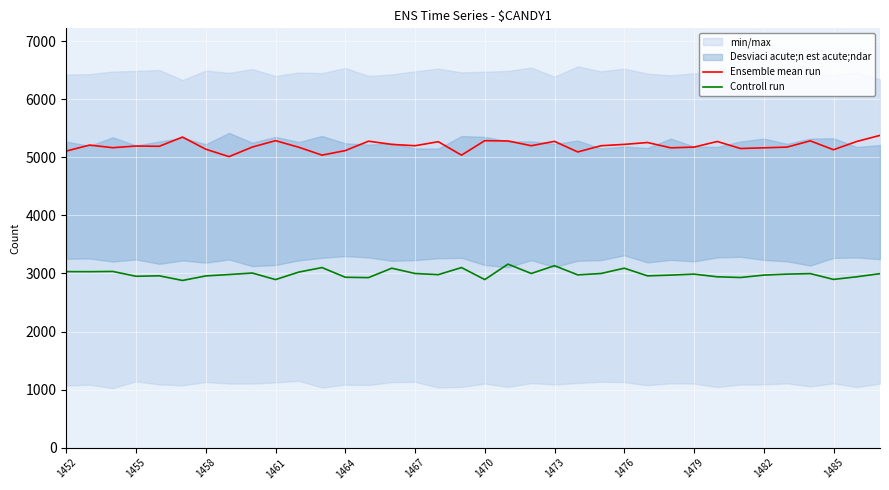

What is the maximum value for Controll run?

3160